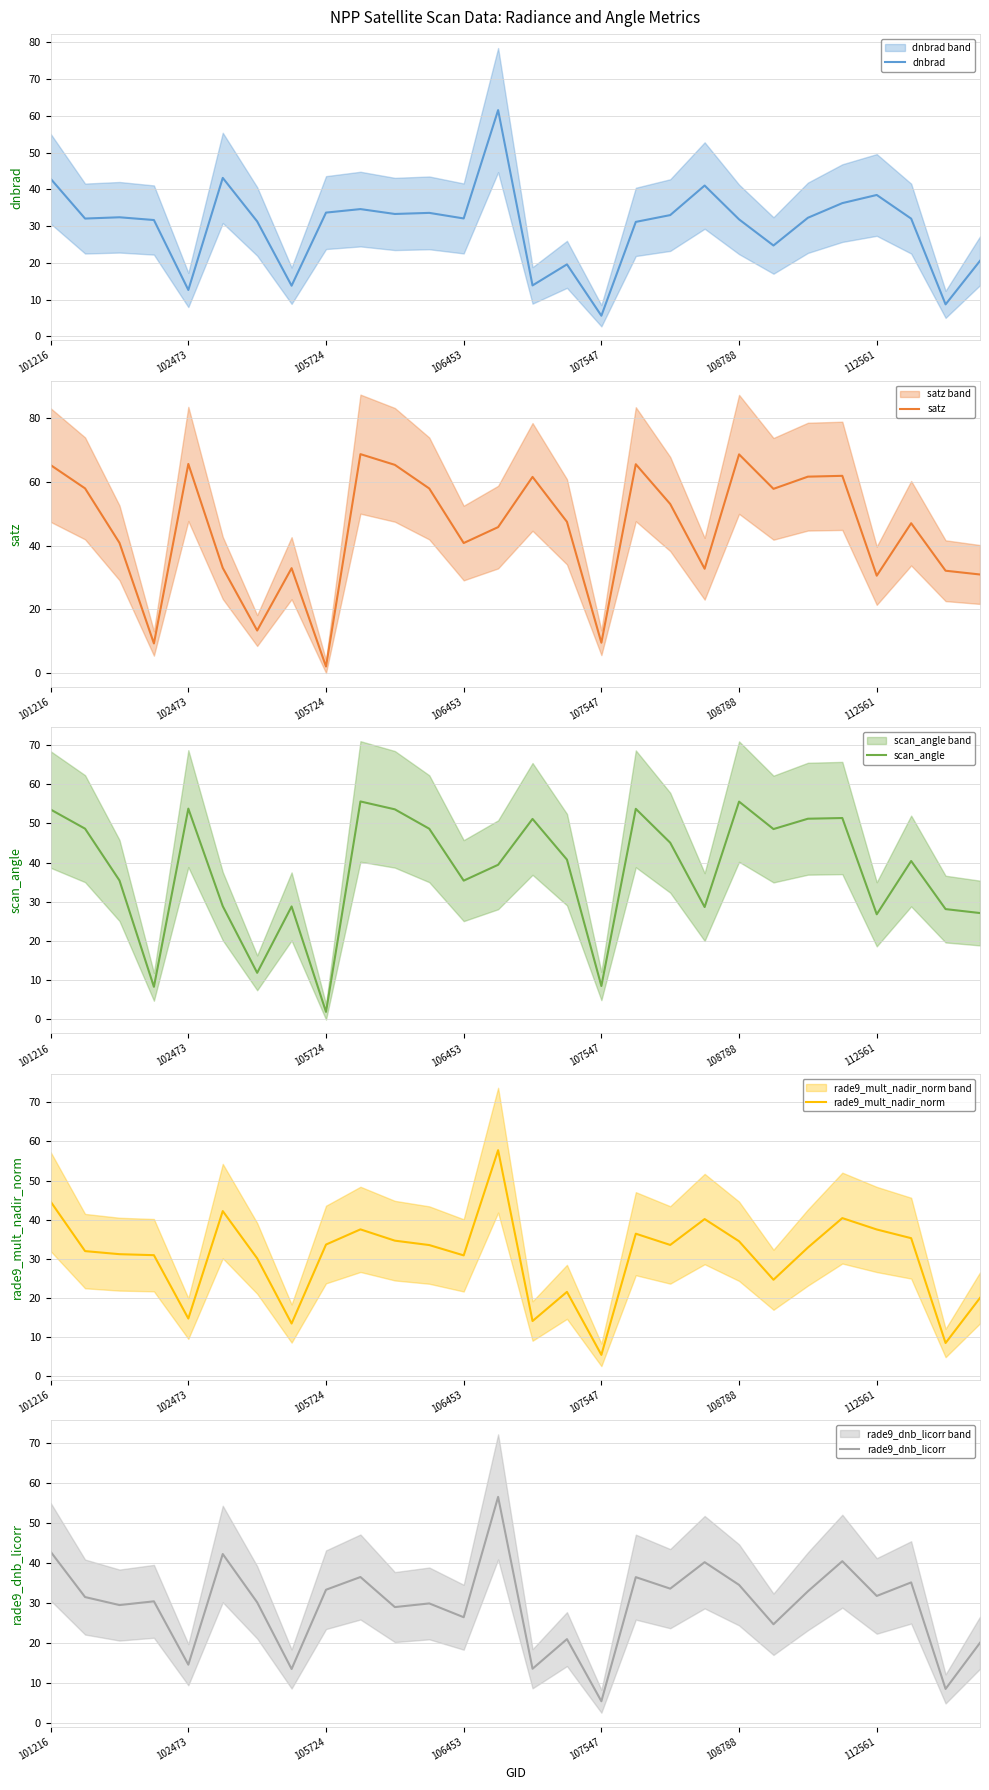

Which category has the lowest value in the dnbrad series?

107547